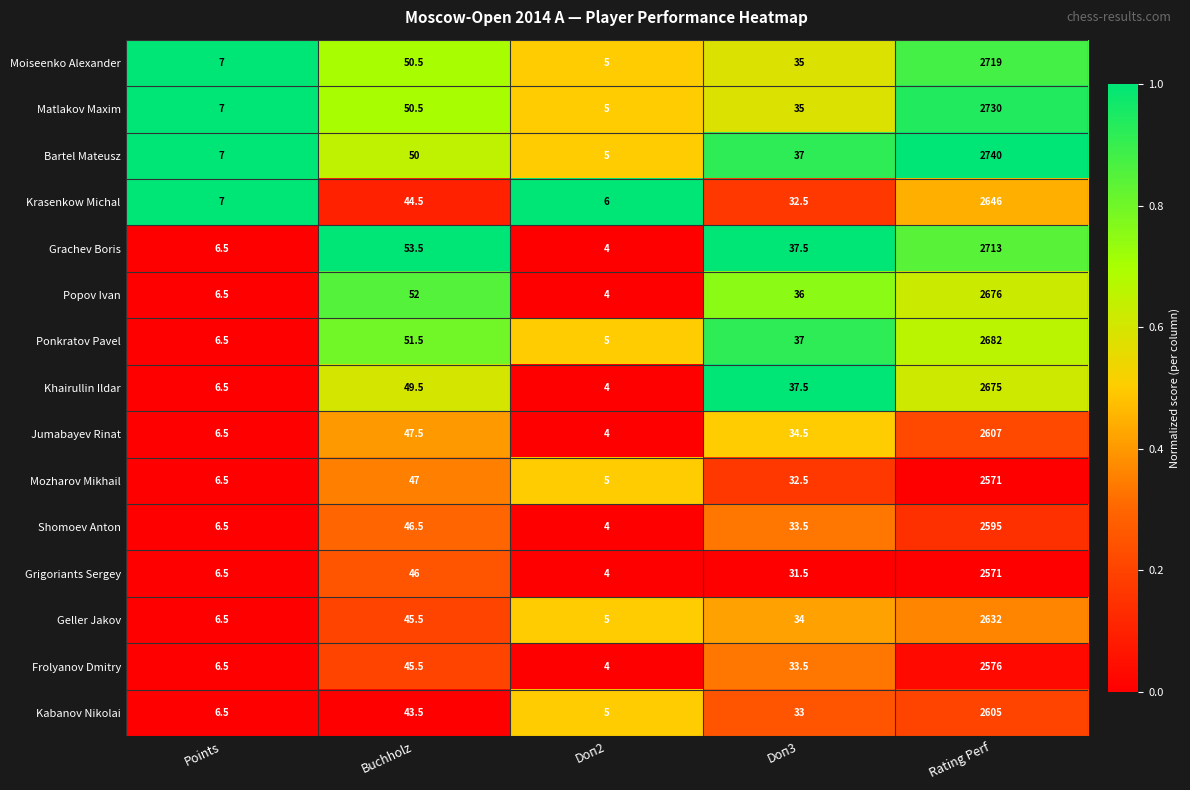

Which category has the highest value in the Frolyanov Dmitry series?

Rating Perf